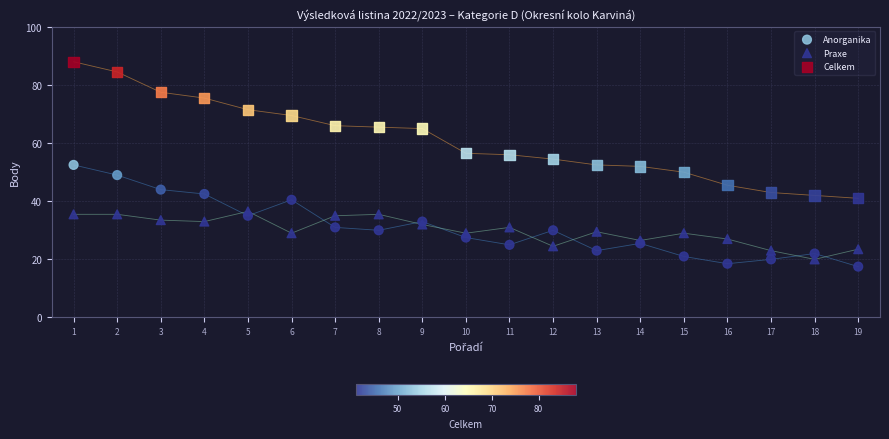

Which series contains the highest Y value?

Celkem